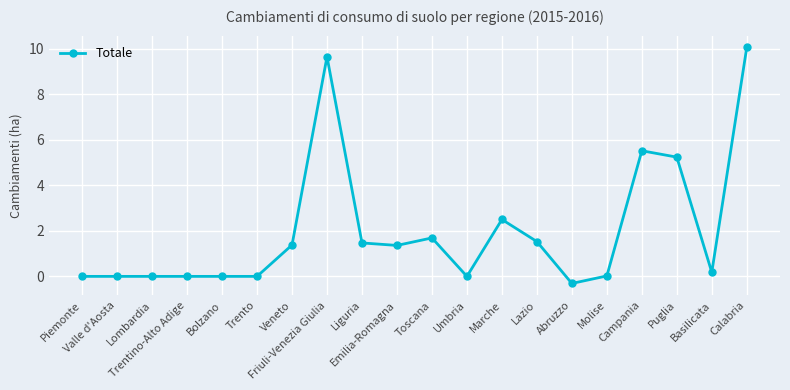

How many data points are above 1?

10